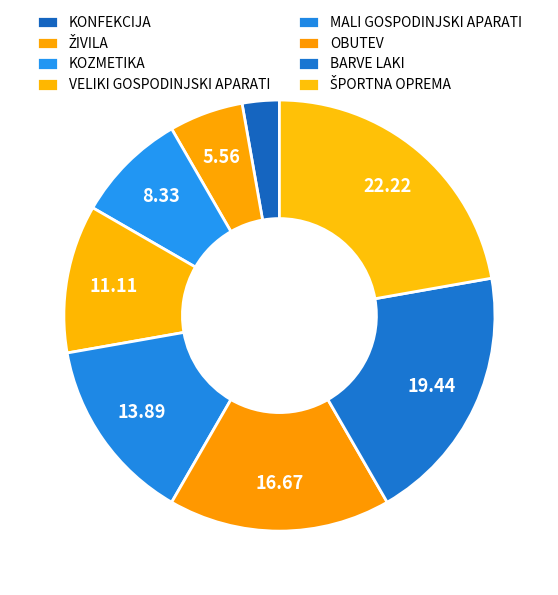

What is the ratio of the value at ŽIVILA to the value at ŠPORTNA OPREMA?

0.2